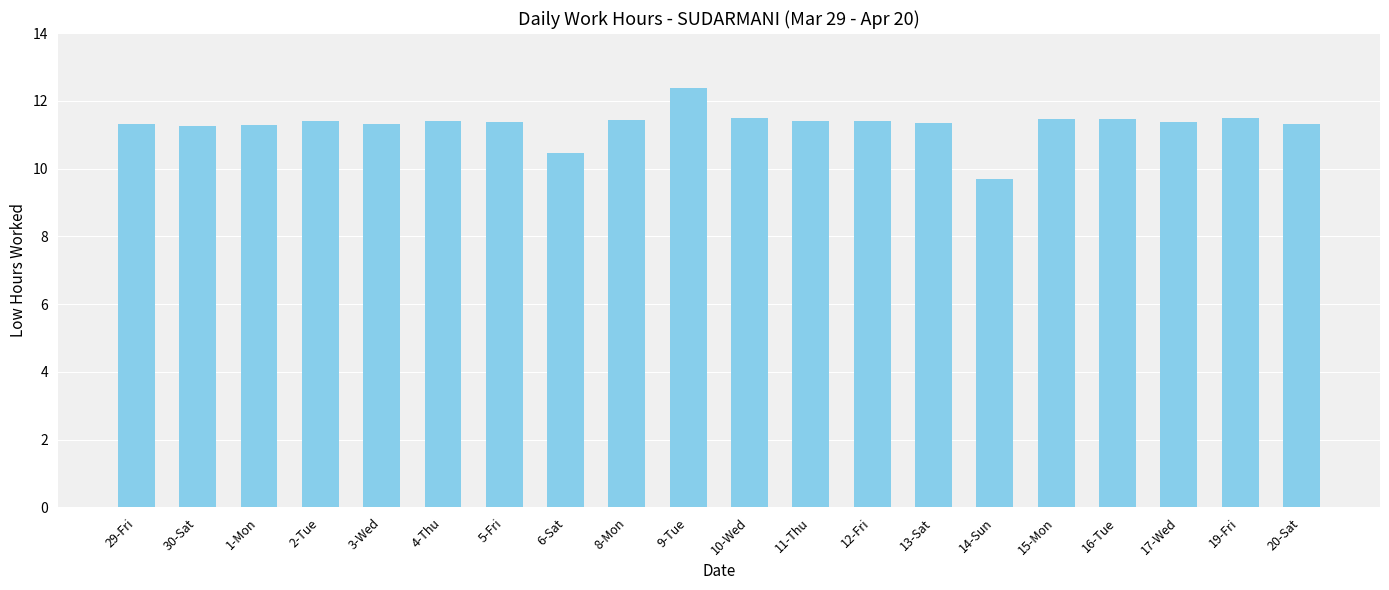

The chart shows a value of 11.4 at 12-Fri. True or false?

True